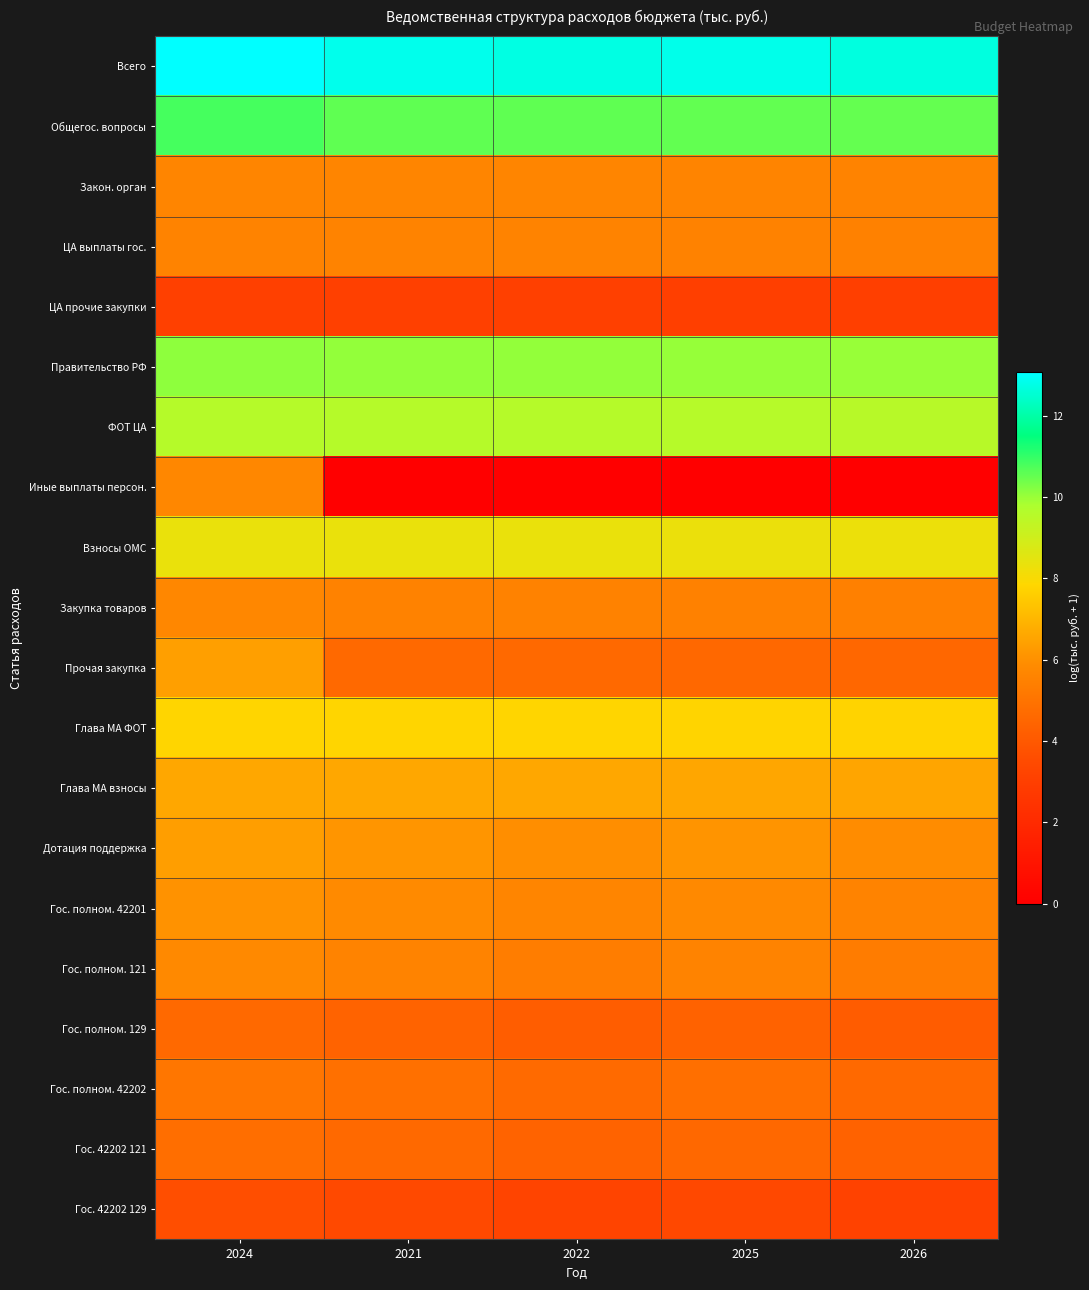

What is the greatest value displayed?

13.1